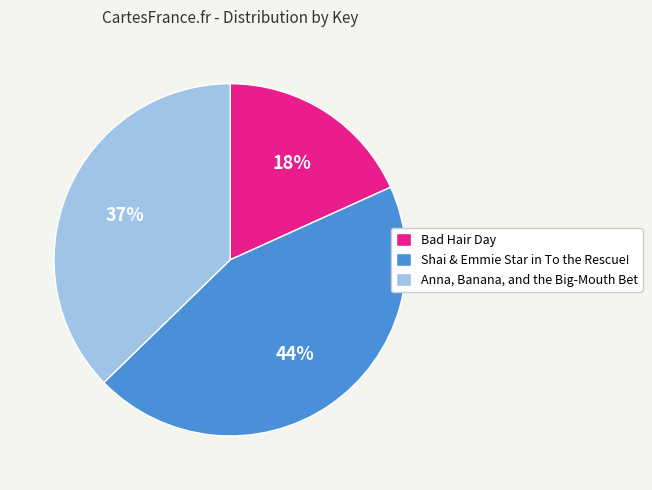

Count the number of slices in the pie.

3